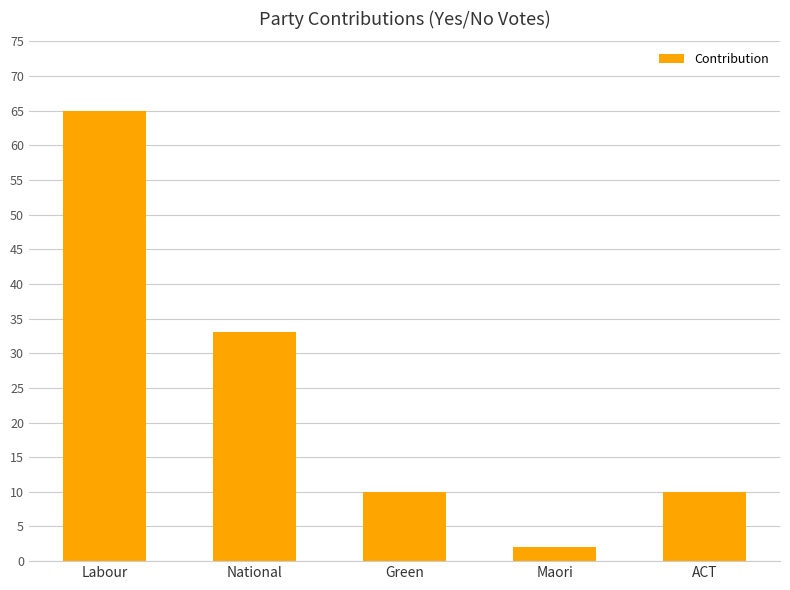

How many values are between 10 and 33?

3